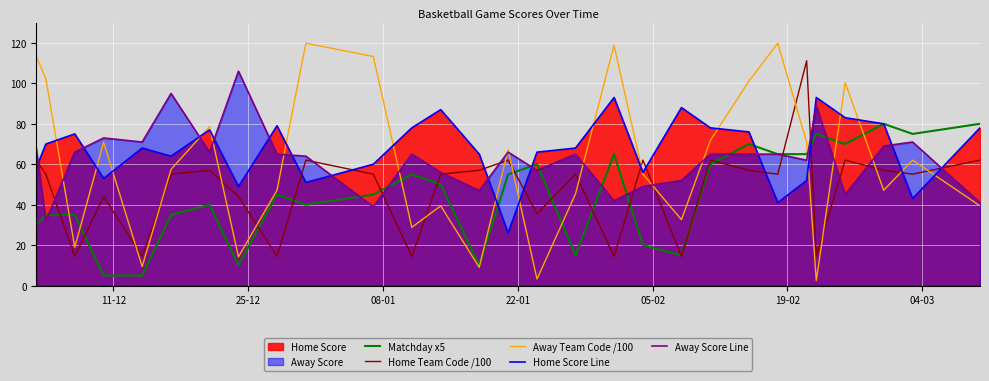

What is the maximum value for Home Score Line?

93.0